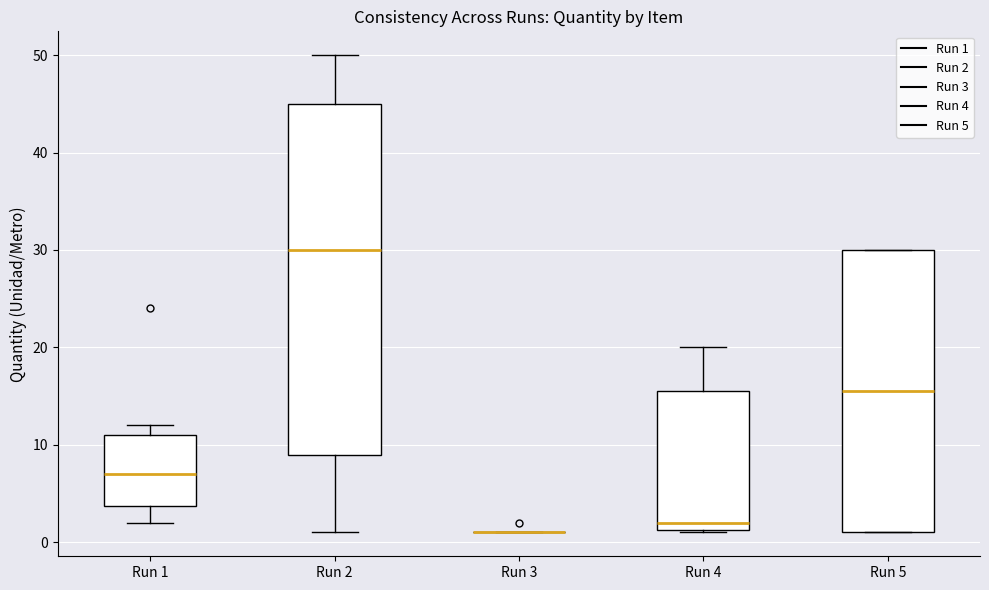

Which box is the tallest, from its lower edge to its upper edge?

Run 2